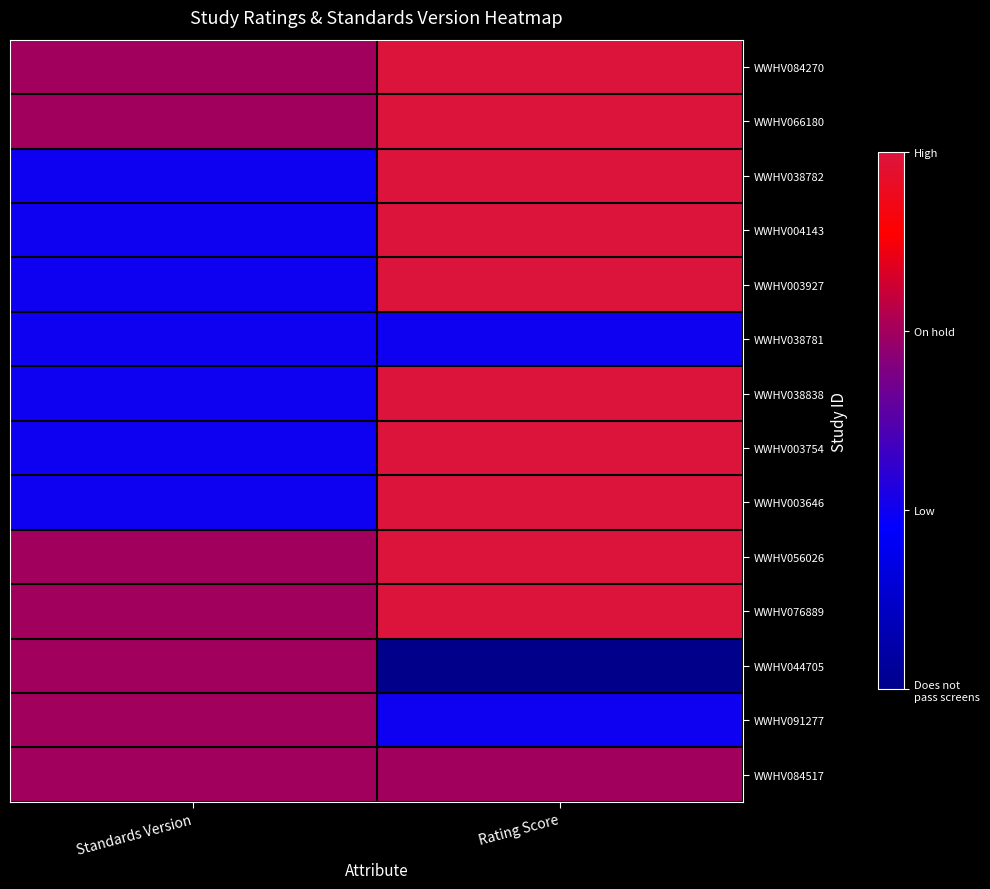

Between Rating Score and Standards Version, which is larger?

Rating Score